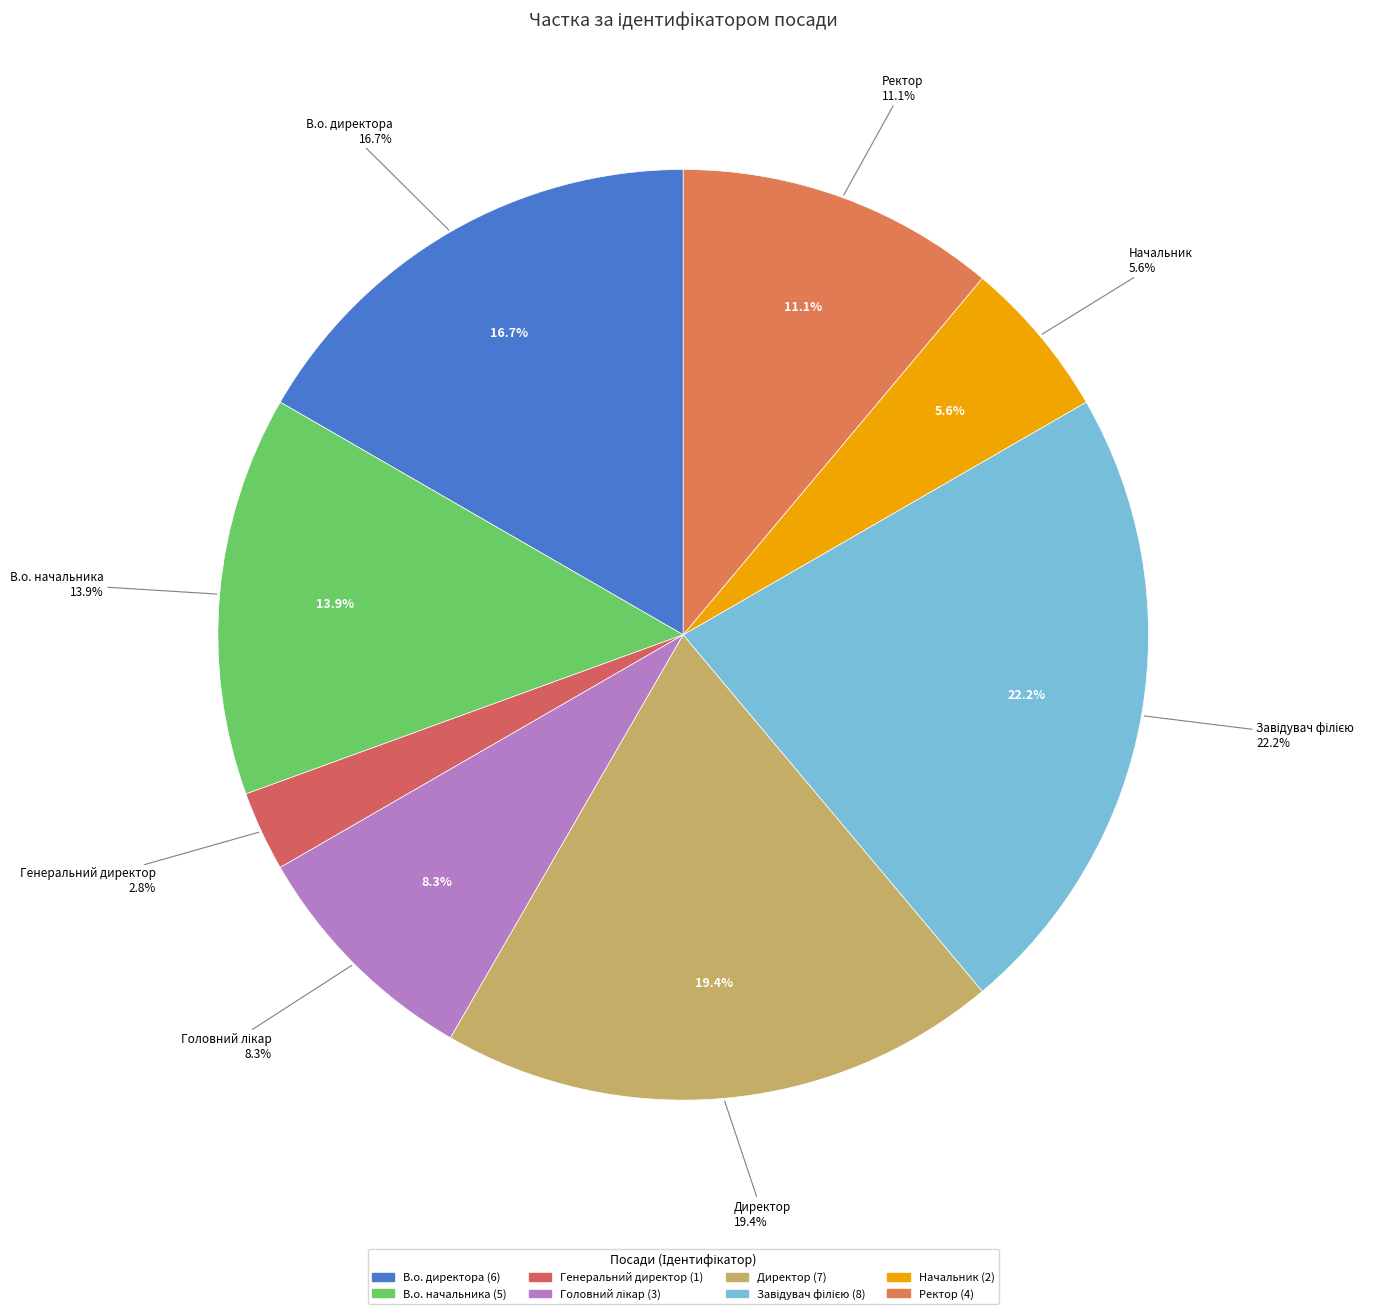

What is the change in value from В.о. директора to Генеральний директор?

-5